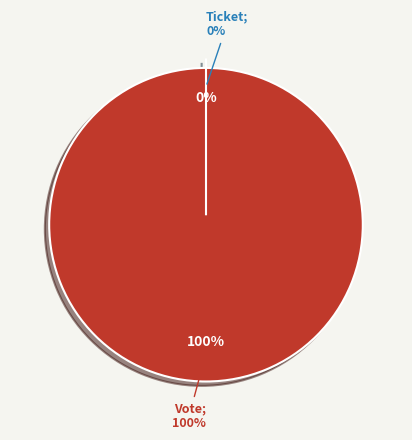

The Ticket slice represents 0% of the pie. True or false?

True